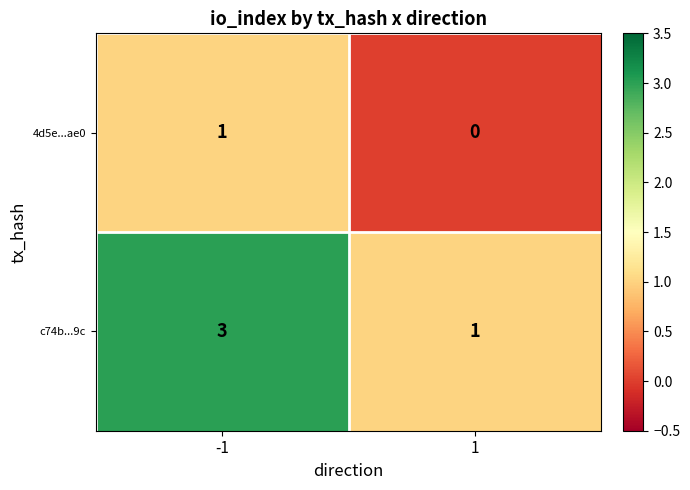

True or false: c74b...9c has a value of 3 at -1.

True